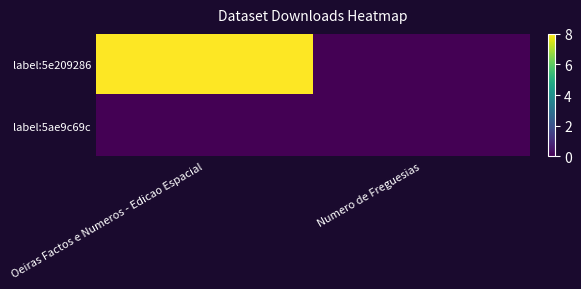

Which has a higher value, Oeiras Factos e Numeros - Edicao Espacial or Numero de Freguesias?

Oeiras Factos e Numeros - Edicao Espacial